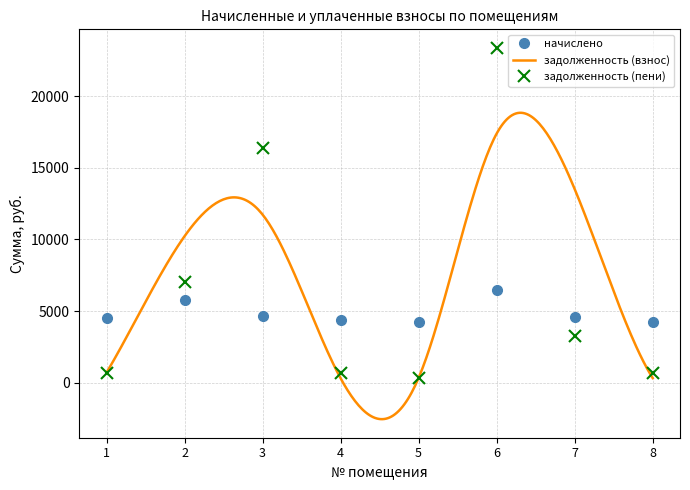

Which series ends up on top after the final intersection of начислено and задолженность (пени)?

начислено